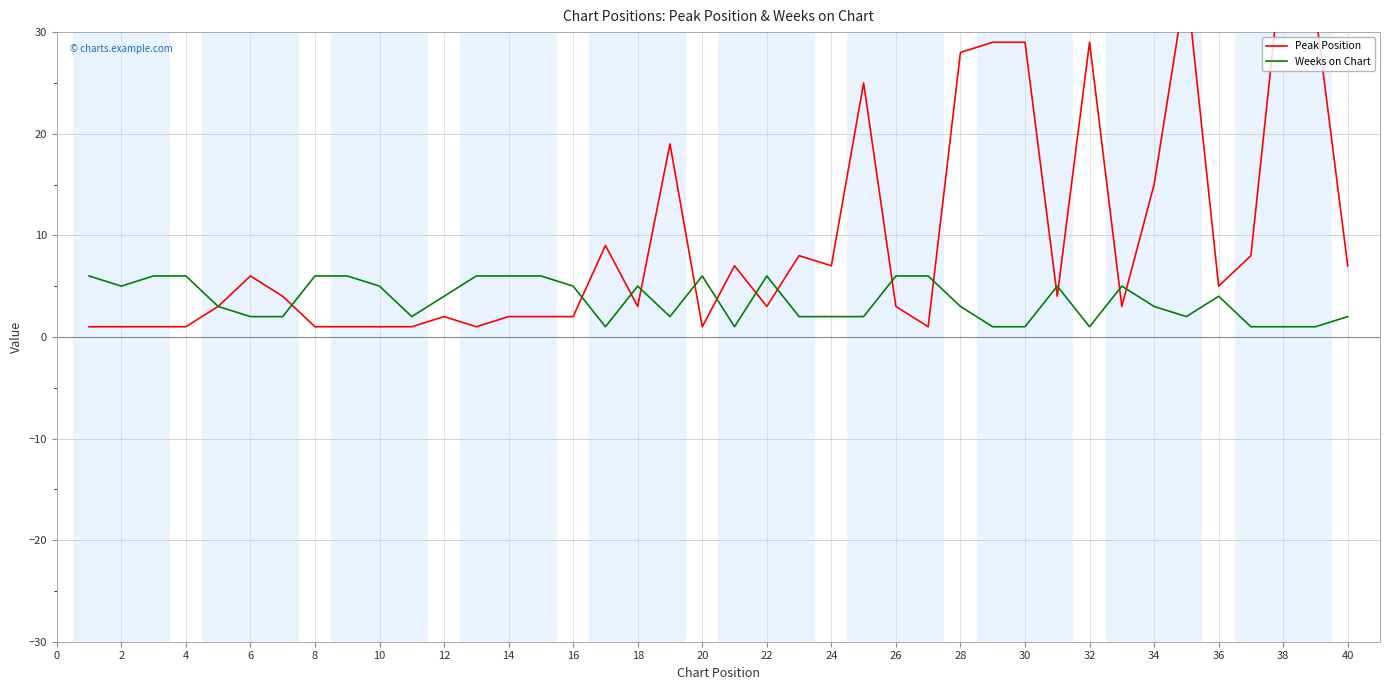

The value of Weeks on Chart at 2 is 5. True or false?

True